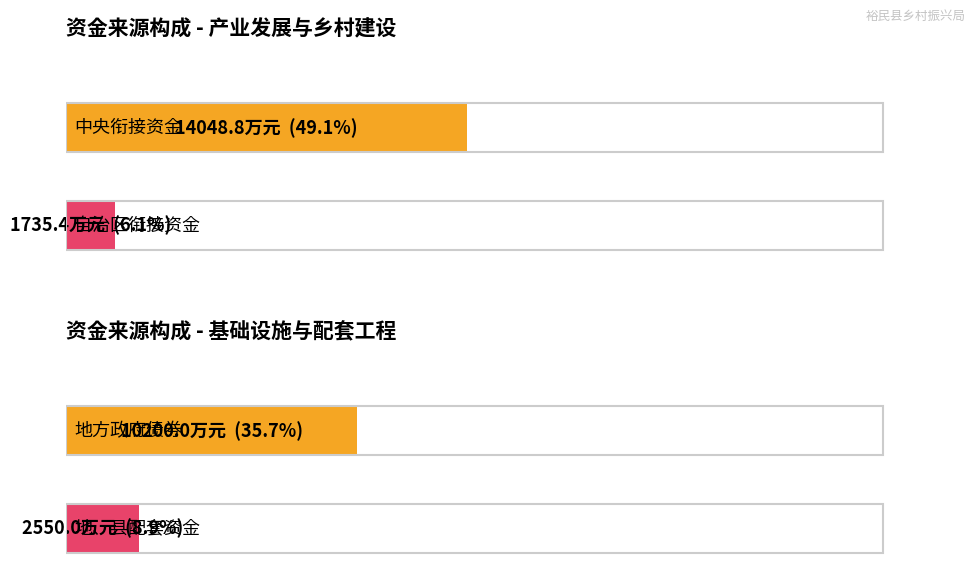

What is the difference between the maximum and second lowest values in the 其它涉农整合 series?

10200.0